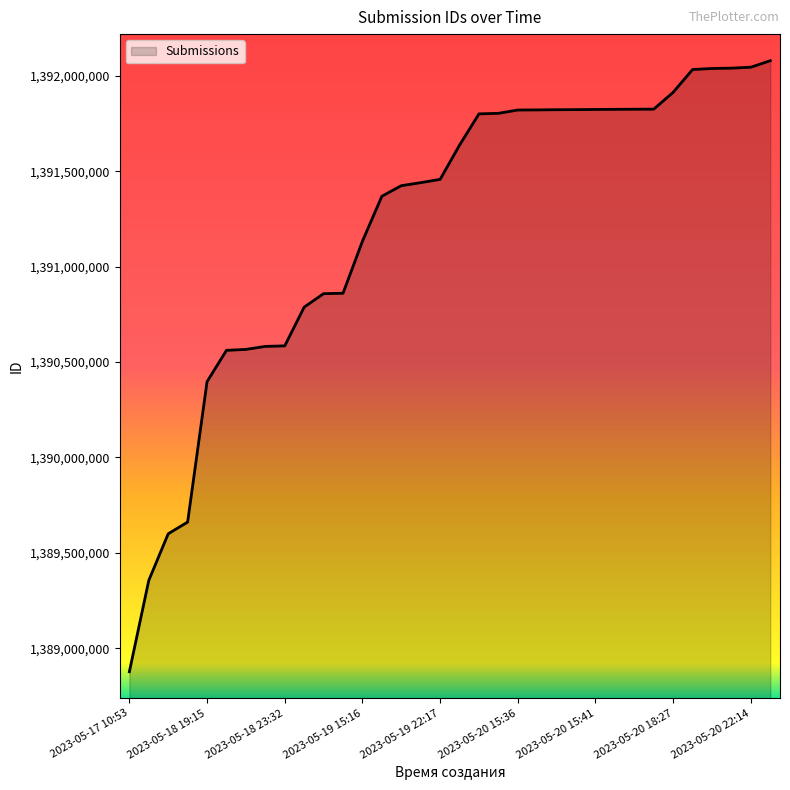

What is the greatest value displayed?

1392079686